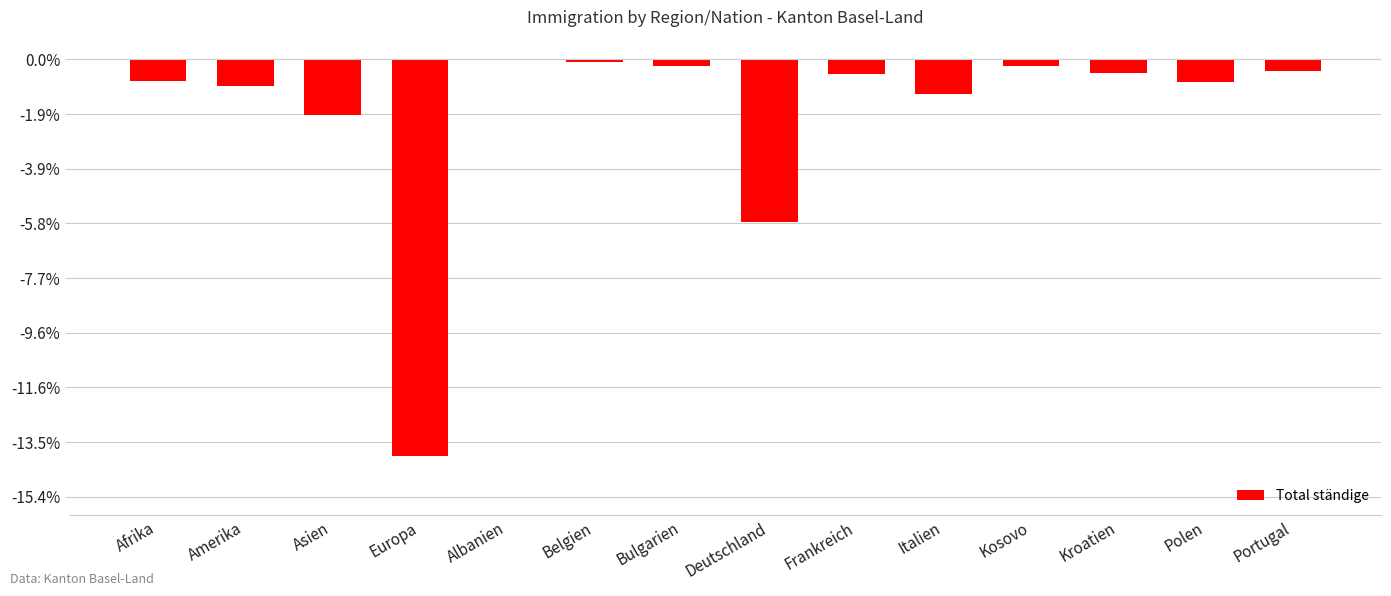

Which label corresponds to the largest value in the chart?

Albanien